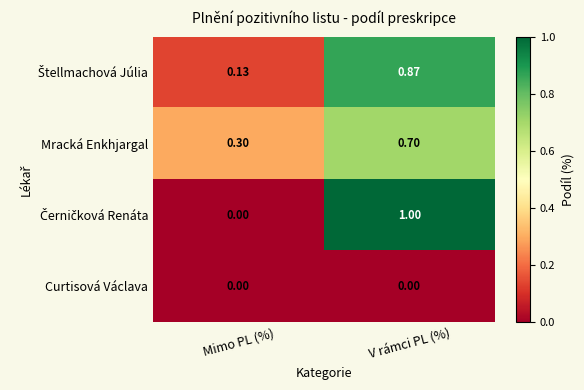

Which category has the highest value across all series?

V rámci PL (%)